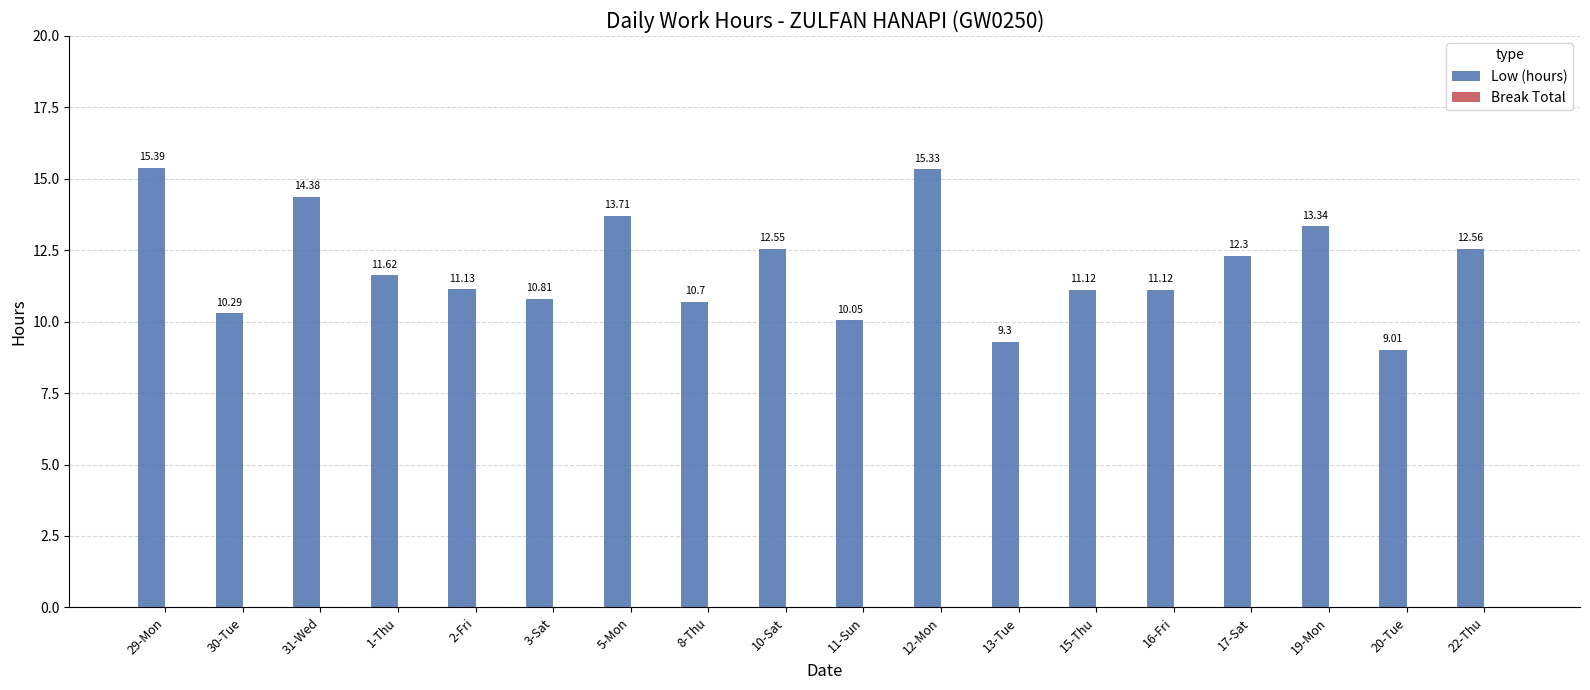

Which has a higher value, 5-Mon or 2-Fri?

5-Mon